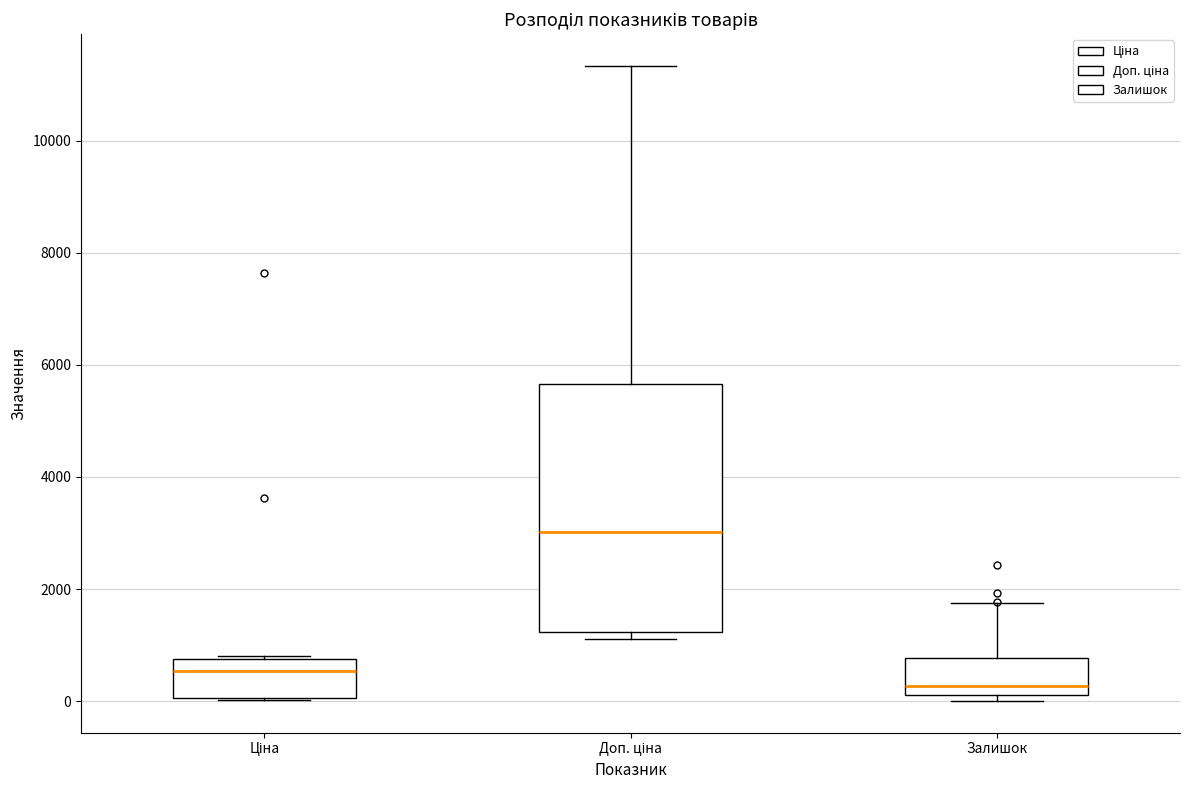

Which box's median line is the highest?

Доп. ціна